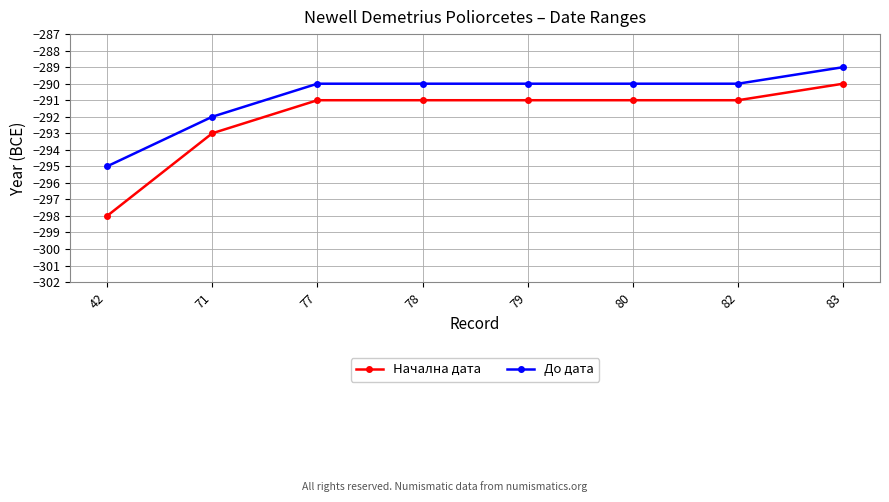

What is the difference between the Начална дата values at 83 and 71?

3